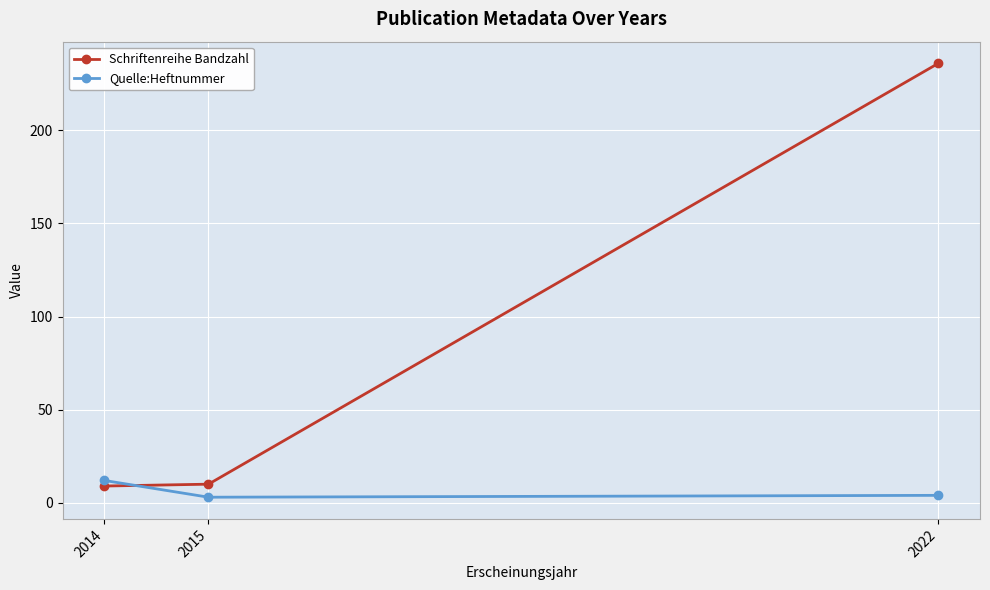

Rank the series at 2022 from lowest to highest value.

Quelle:Heftnummer, Schriftenreihe Bandzahl